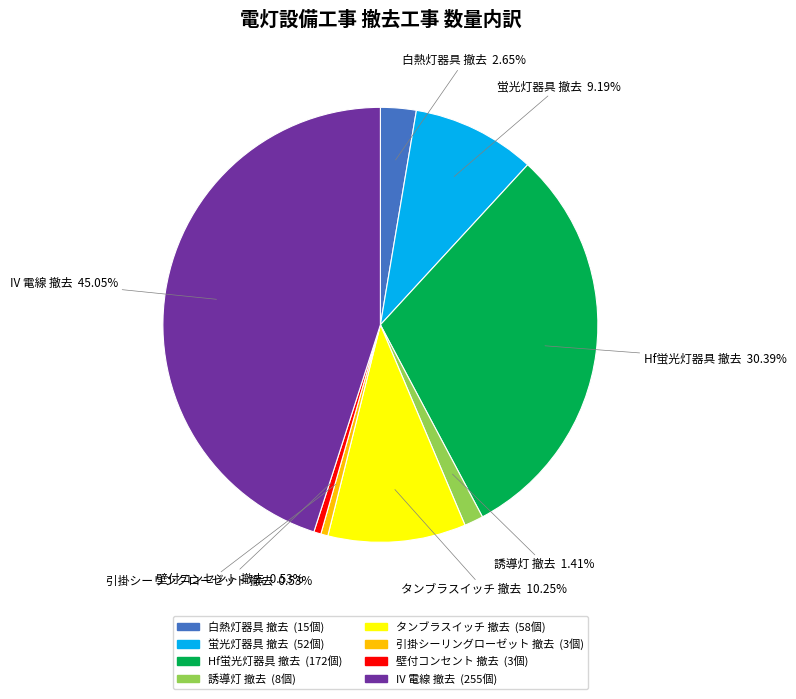

What is the ratio of the value at Hf蛍光灯器具 撤去 to the value at 壁付コンセント 撤去?

57.3